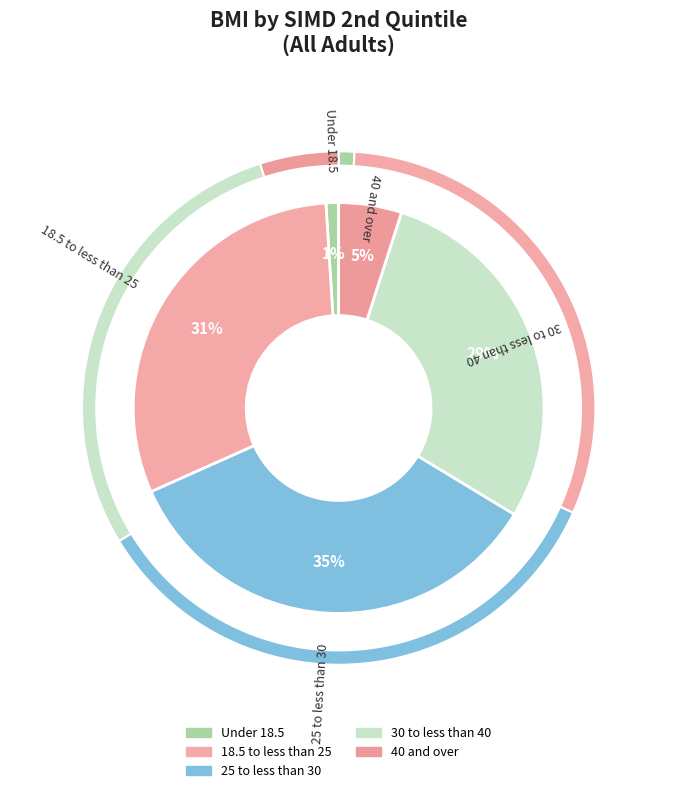

What is the change in value from 30 to less than 40 to 40 and over?

-24